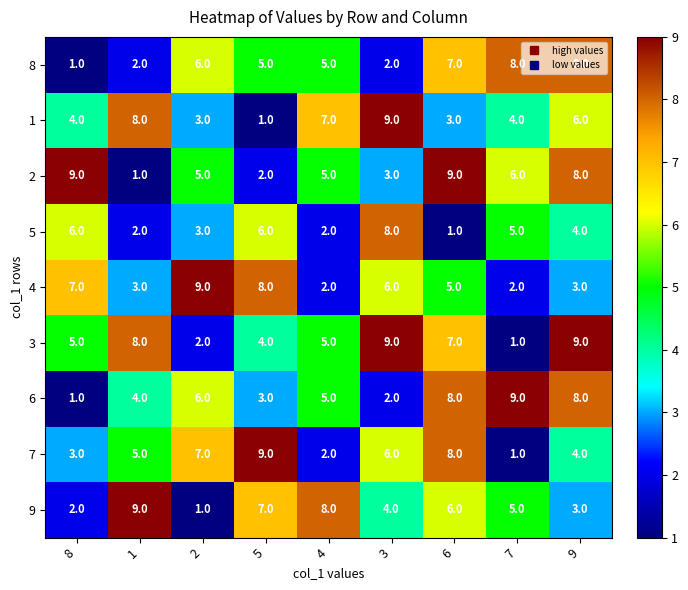

At which label does 4 first exceed 5?

8